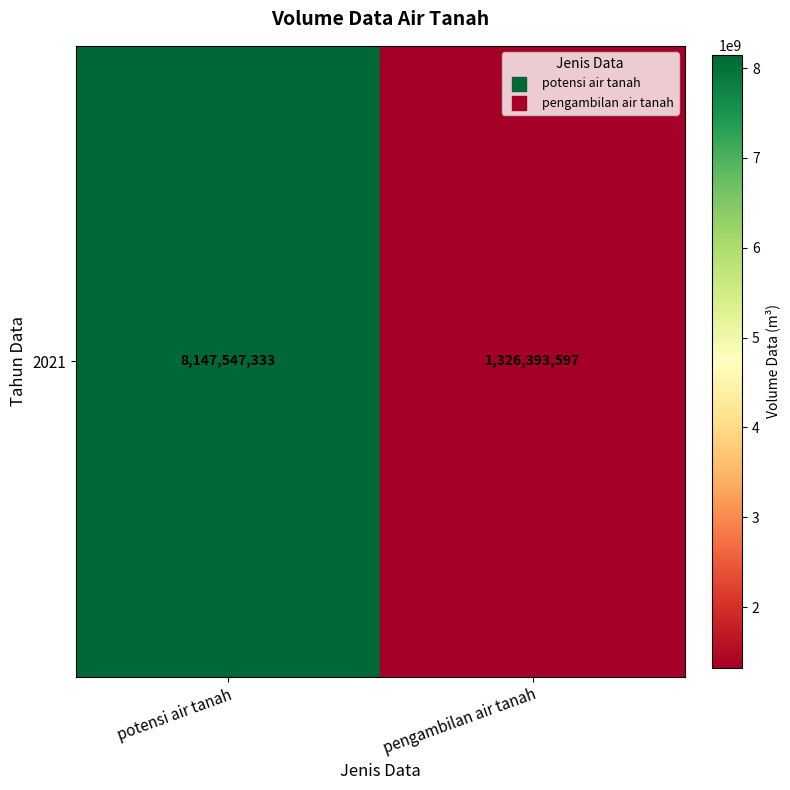

Reading right to left, extract all data points from this chart.

pengambilan air tanah=1326393597.0	potensi air tanah=8147547333.0